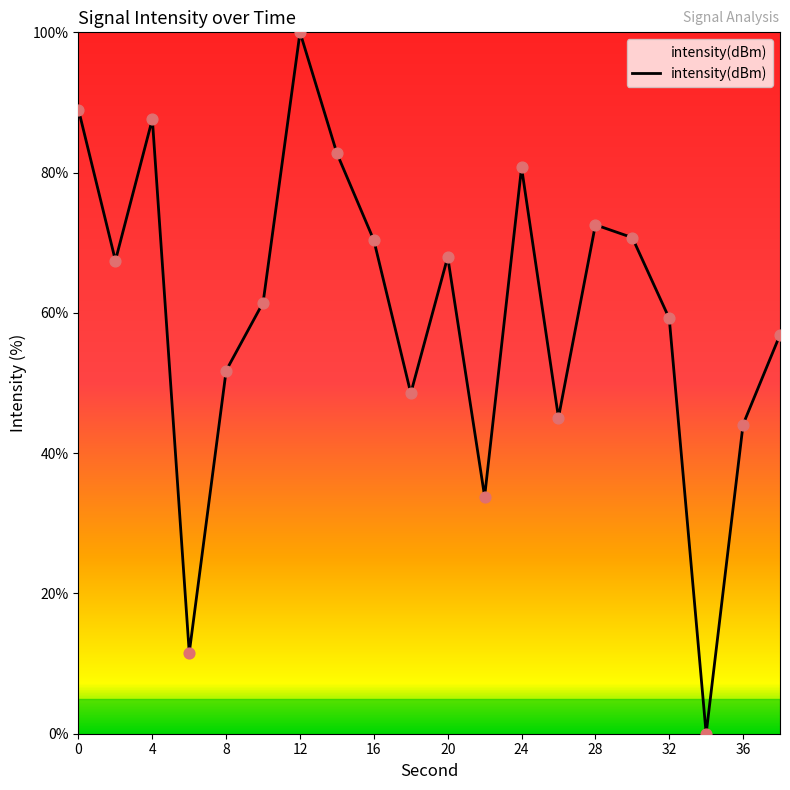

What is the difference between the maximum and minimum values?

100.0